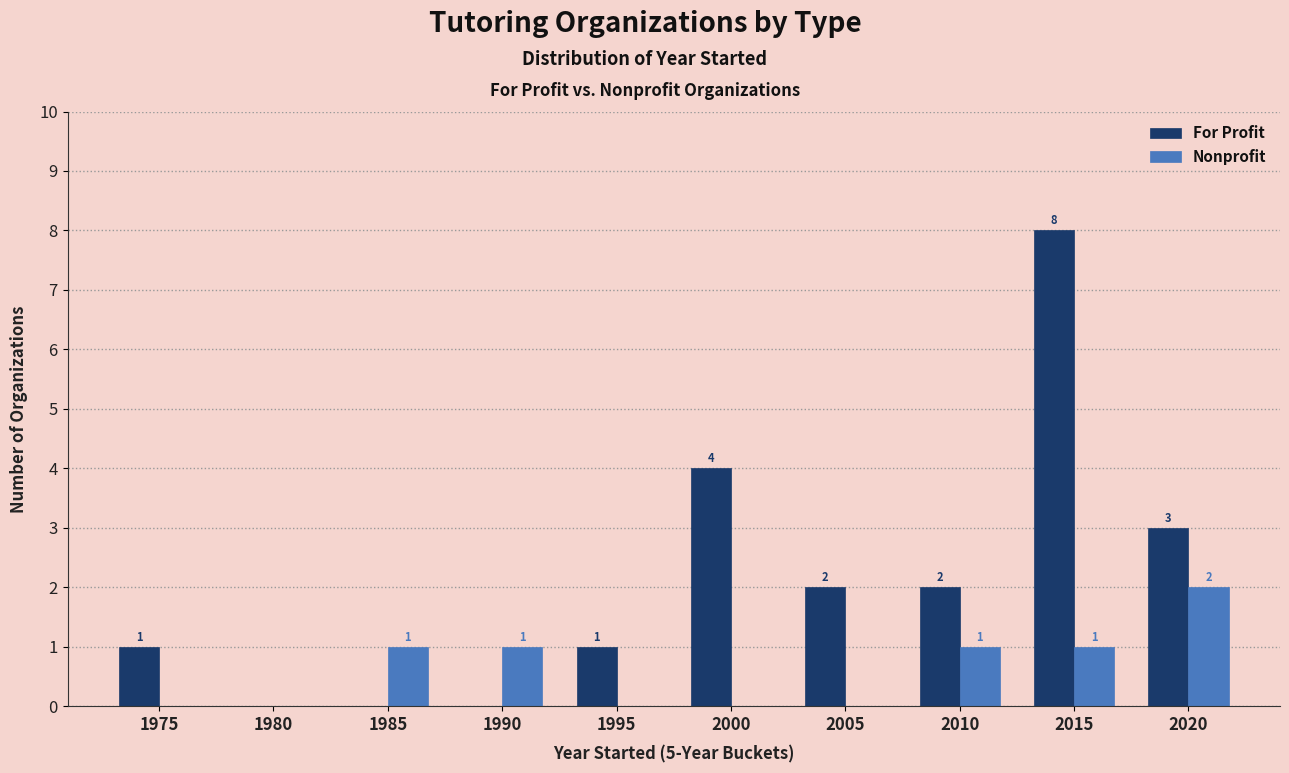

Between 1990 and 2015, which series saw the biggest shift?

For Profit